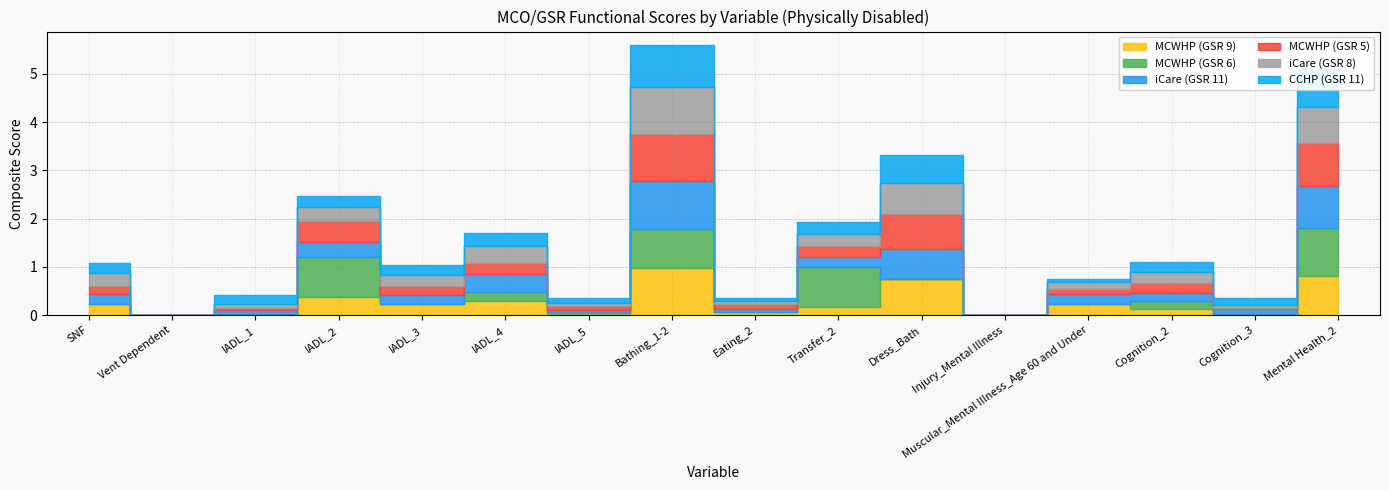

What is the sum of all MCWHP (GSR 9) values?

4.4